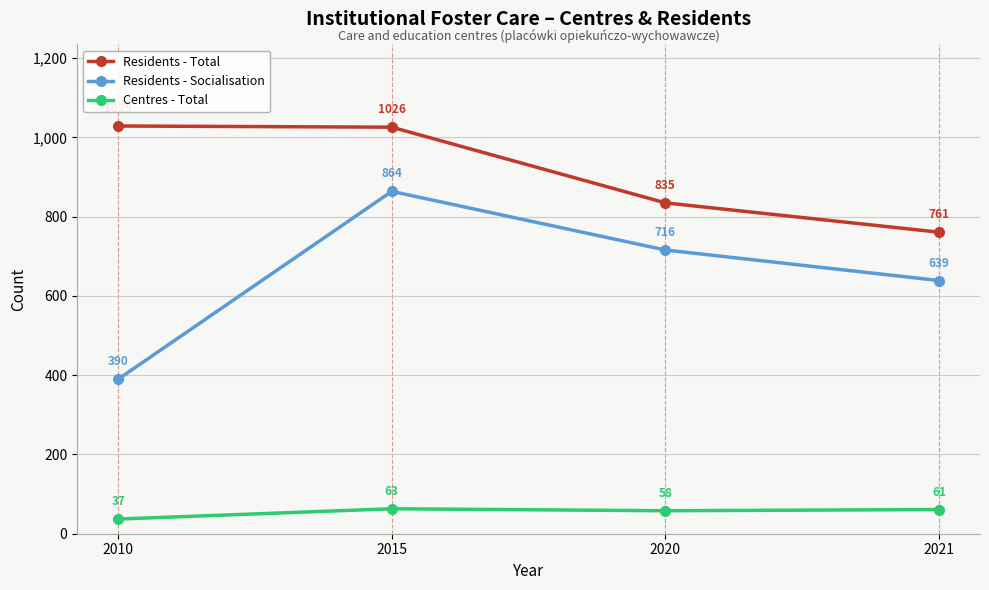

Which category has the lowest value across all series?

2010